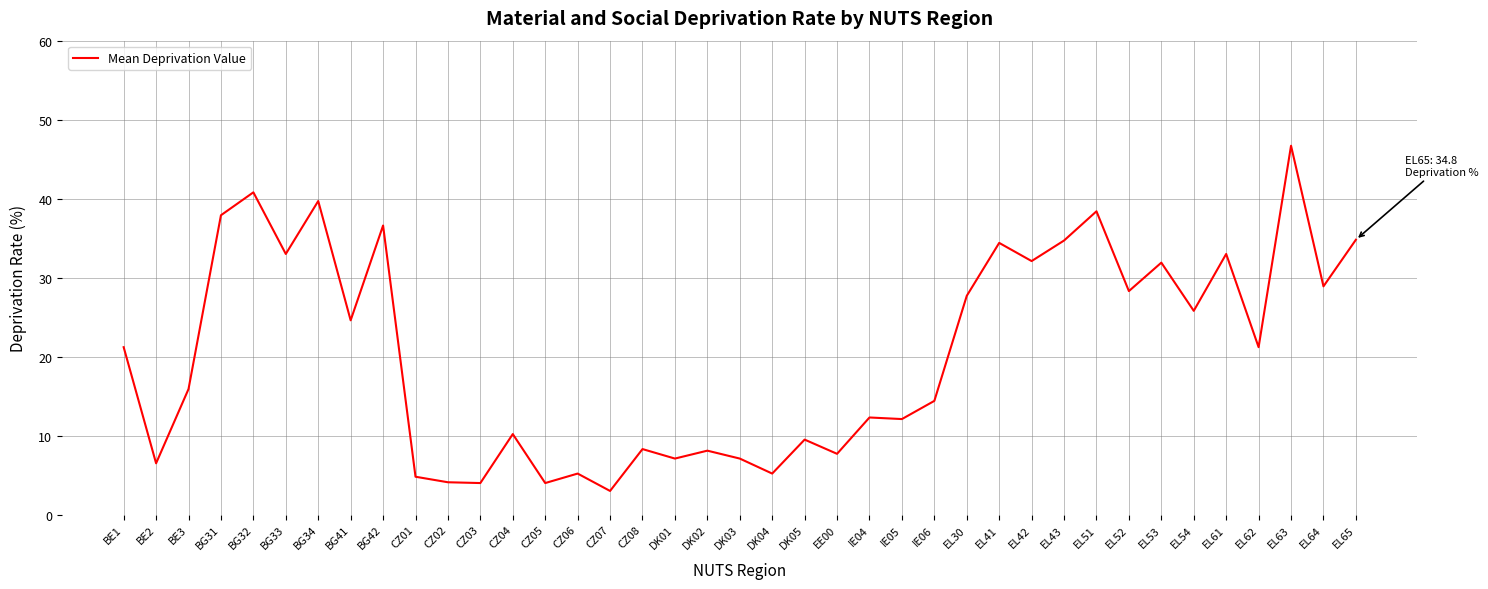

Which has a higher value, DK02 or EL51?

EL51